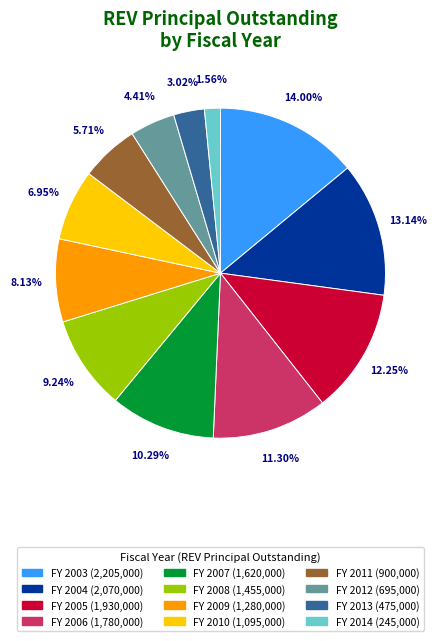

Does any single category account for the majority?

No